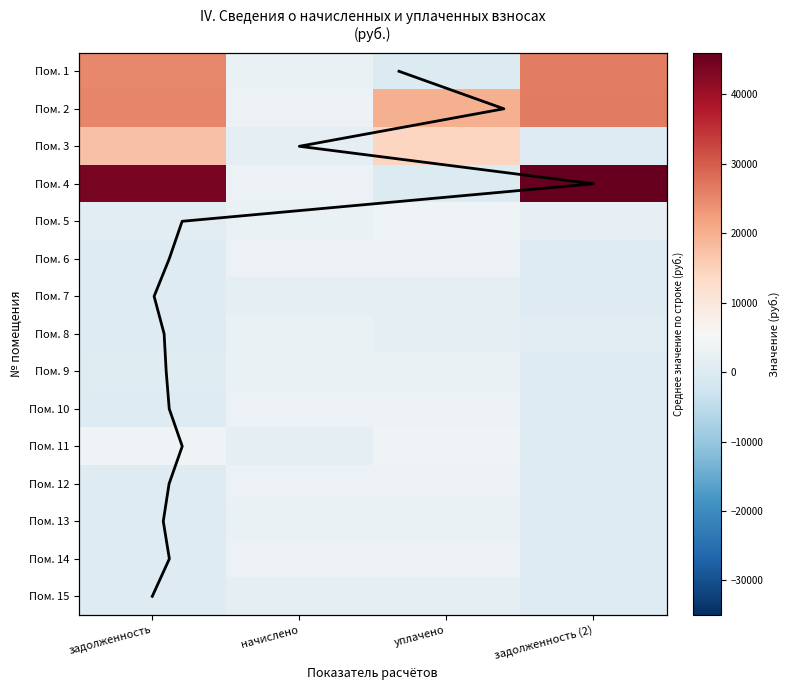

Is it true that 5 equals 682.0 at задолженность?

False